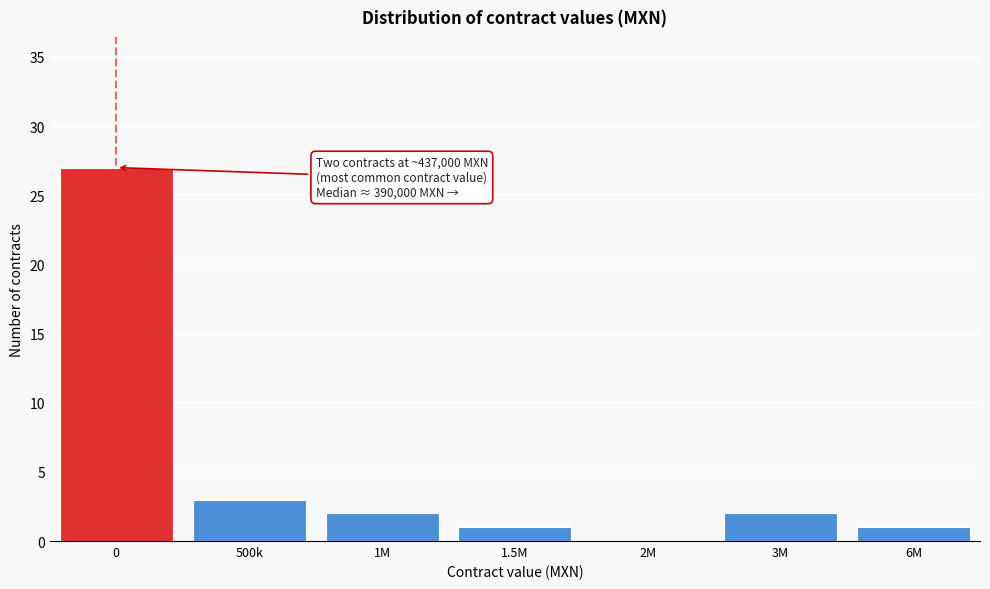

Reading left to right, list all the values displayed in this chart.

0=27	500k=3	1M=2	1.5M=1	2M=0	3M=2	6M=1